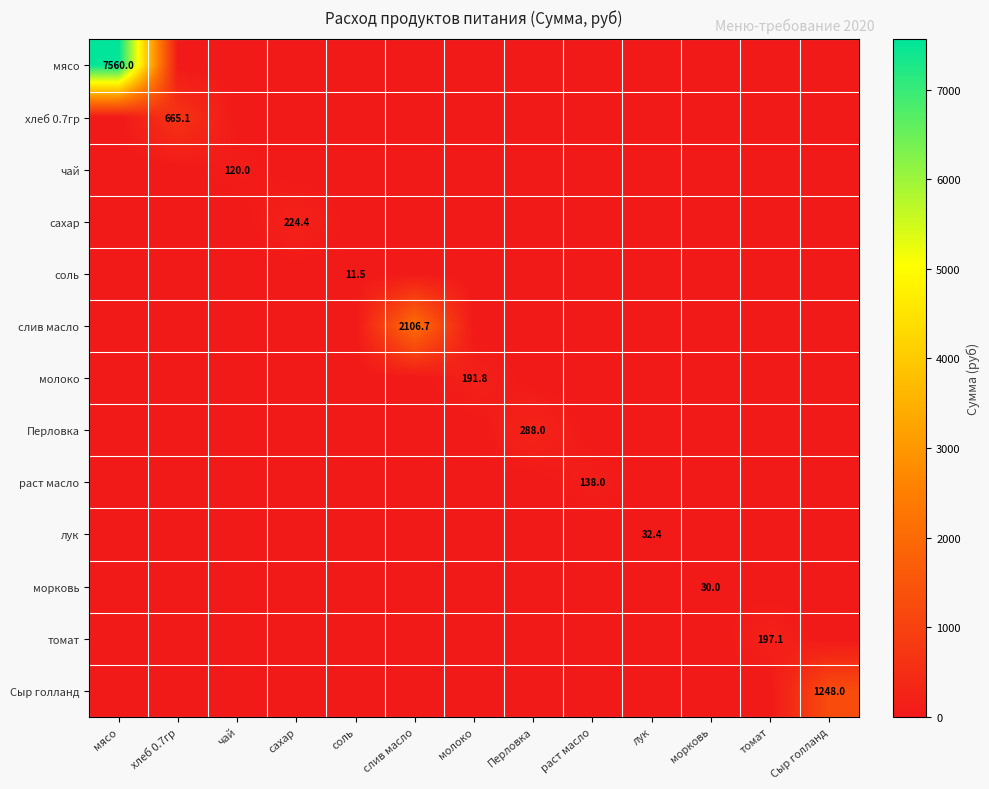

What is the difference between the maximum and second lowest values in the сахар series?

224.4